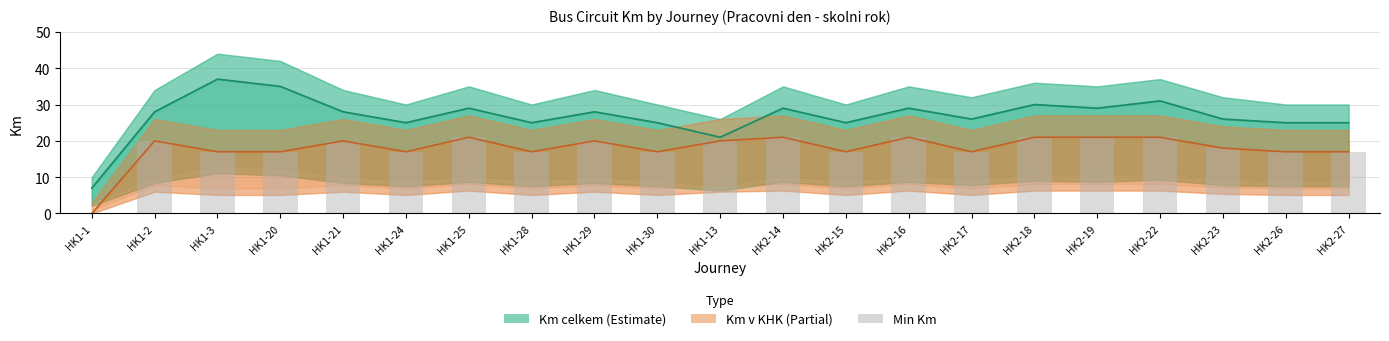

At HK2-26, list the series in order from largest to smallest.

Km celkem, Km v KHK, Min Km